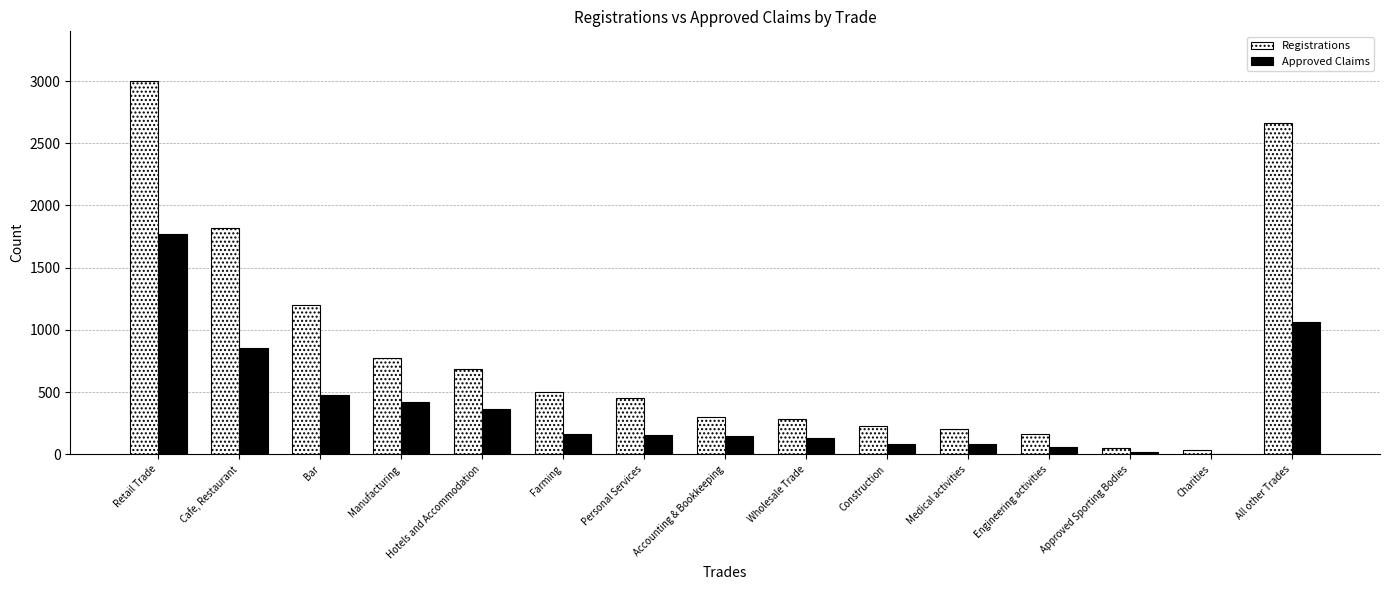

Which series has the largest total across all categories?

Registrations